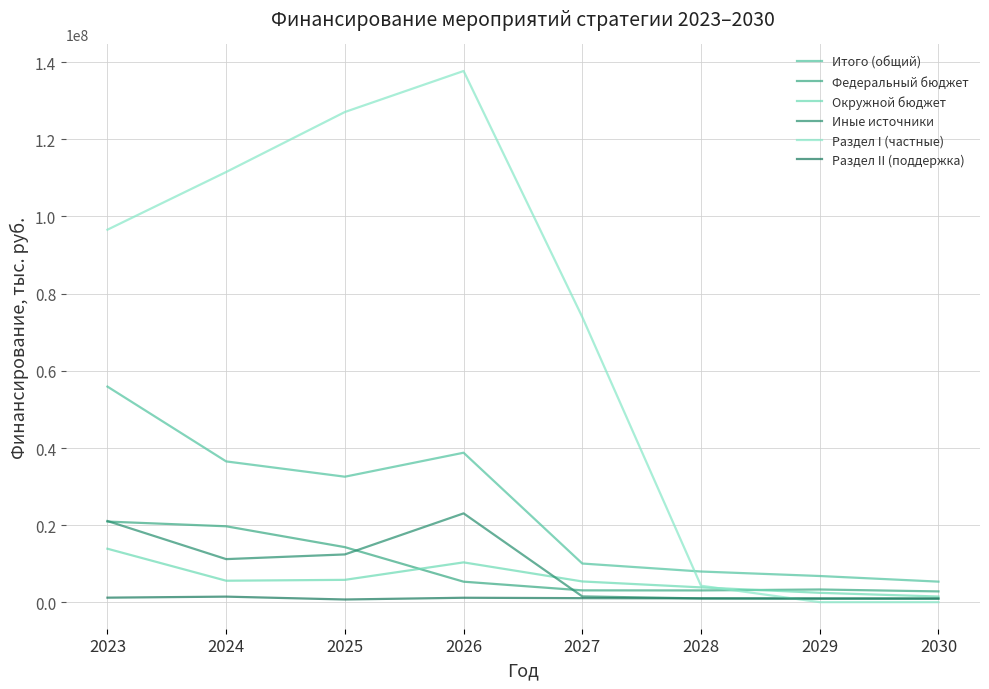

How many interior local valleys does the Итого (общий) series have?

1